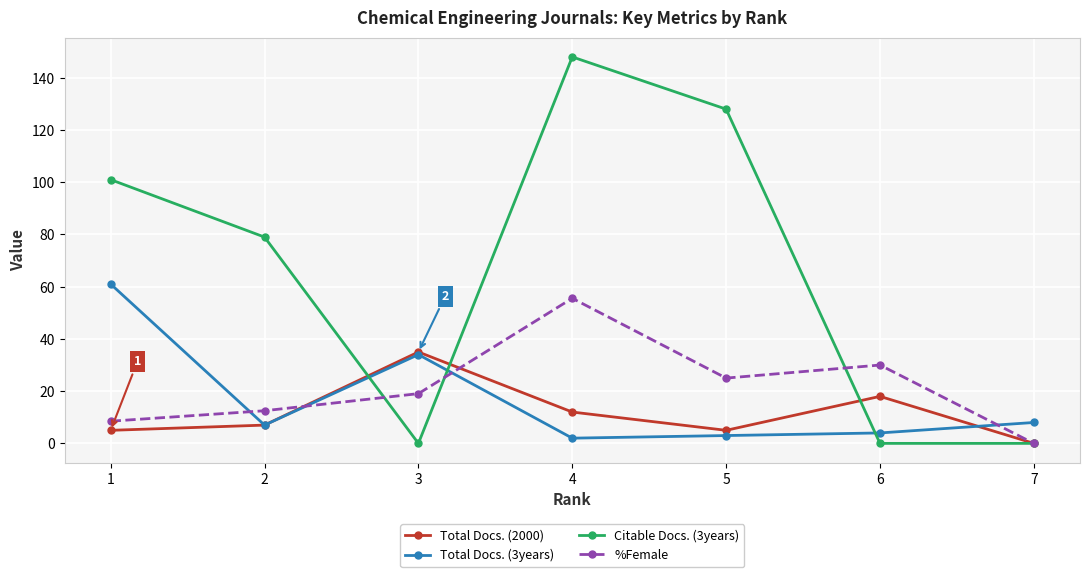

In %Female, how many points are lower than both neighbors (excluding endpoints)?

1